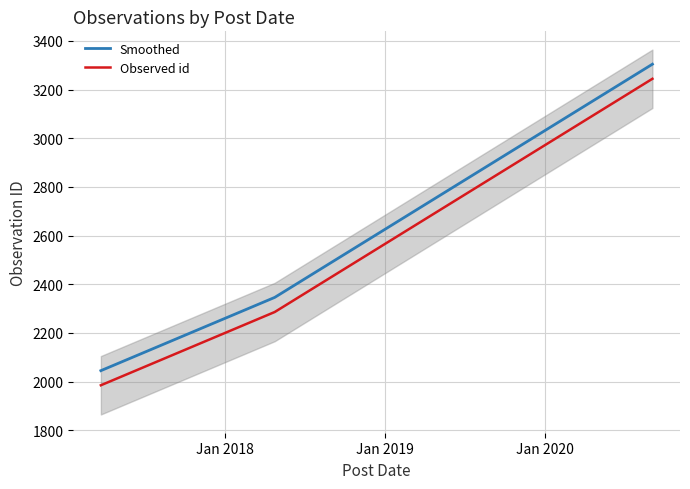

What is the sum of all Observed id values?

7515